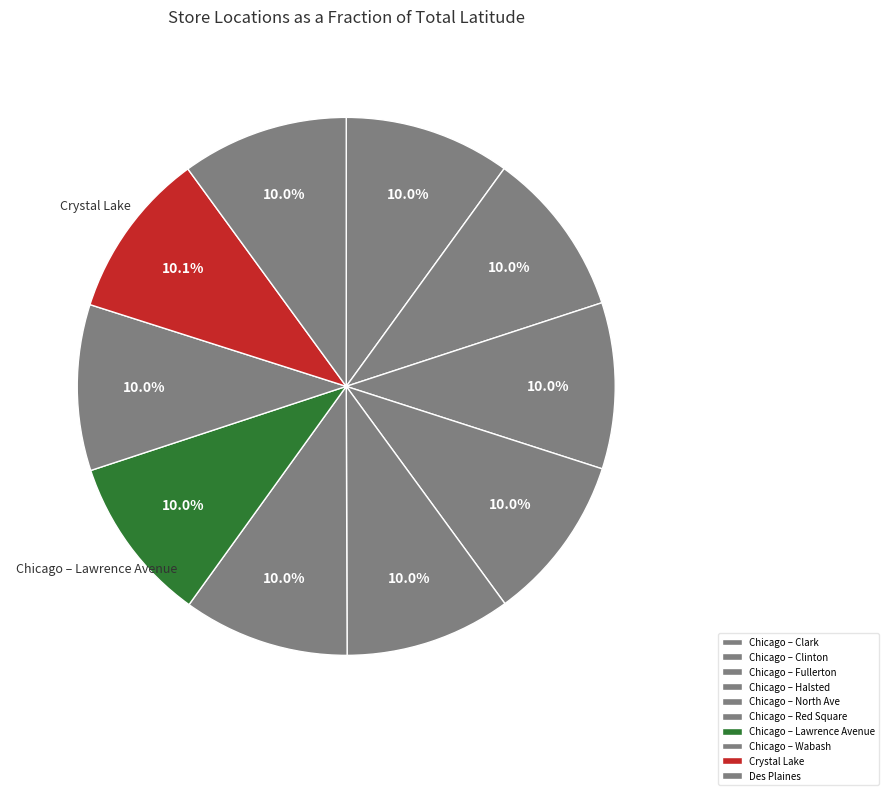

Is the sum of Chicago – Halsted and Crystal Lake greater than half?

No